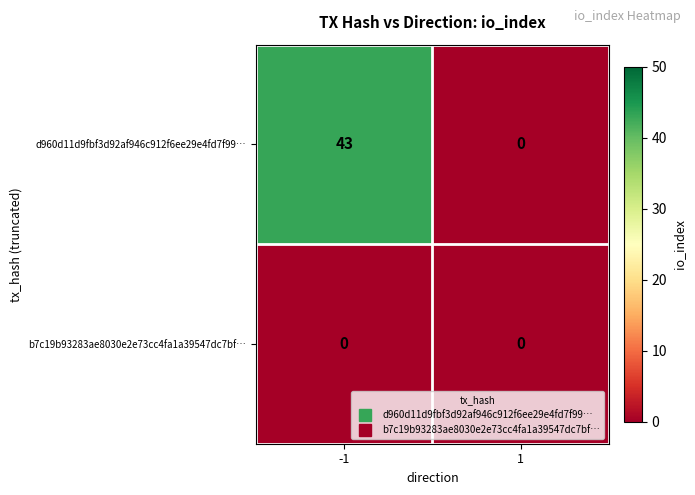

What is the greatest value displayed?

43